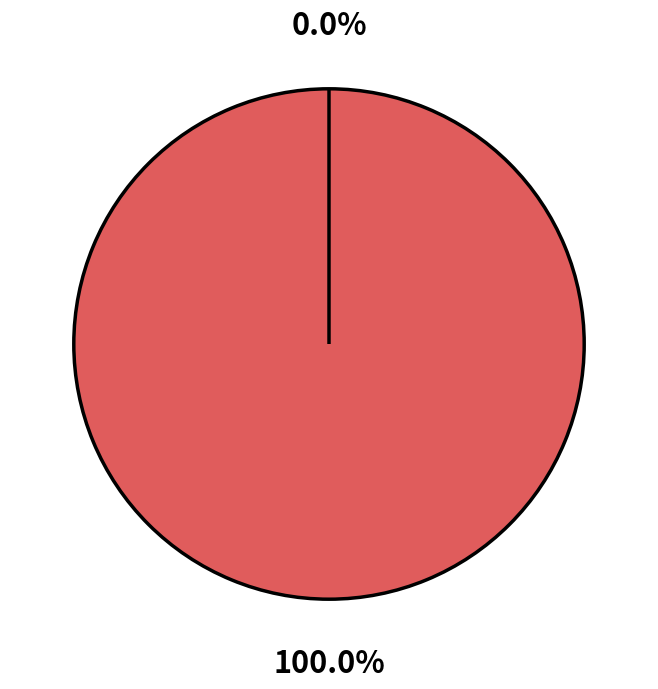

The Vote slice represents 100% of the pie. True or false?

True